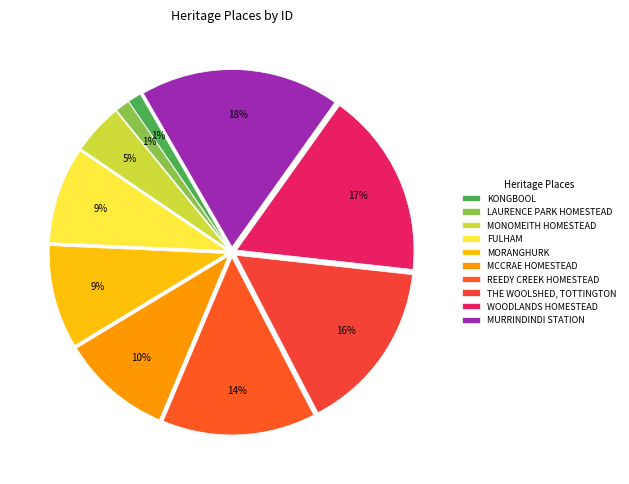

True or false: THE WOOLSHED, TOTTINGTON accounts for 24% of the total.

False